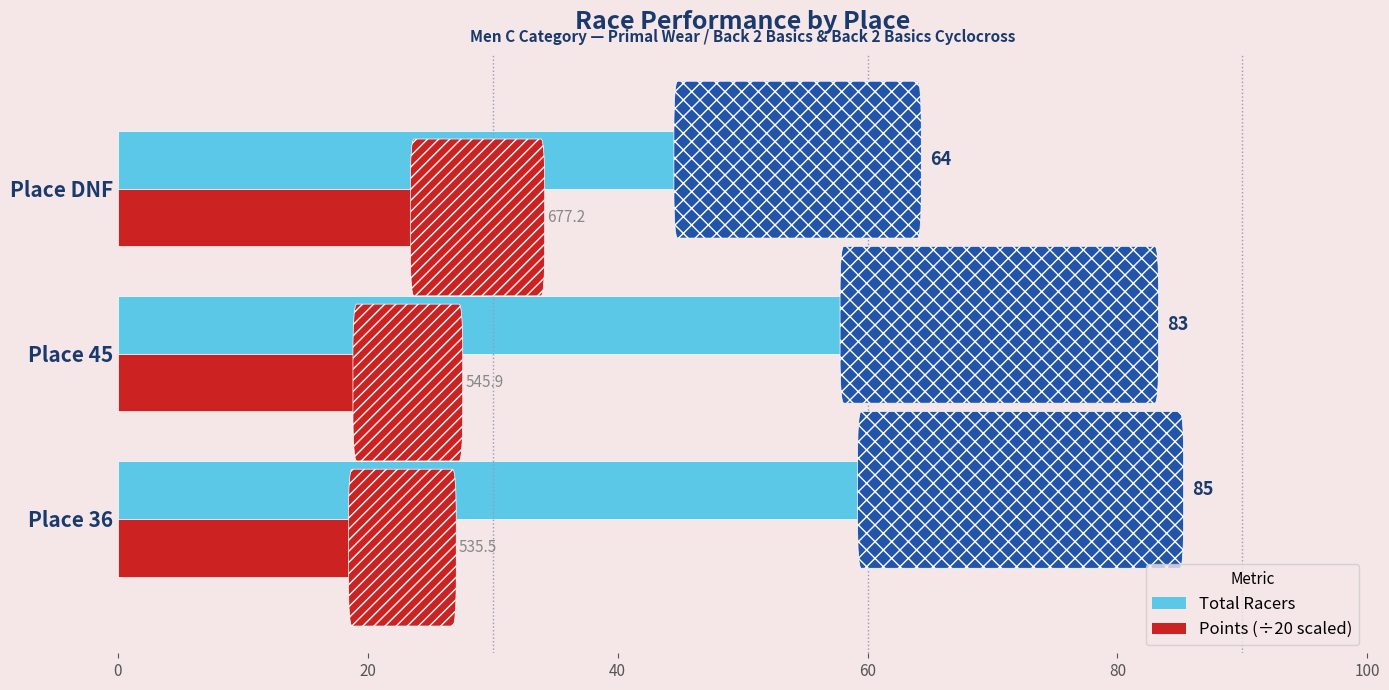

At which category does the chart reach its minimum across all series?

Place 36